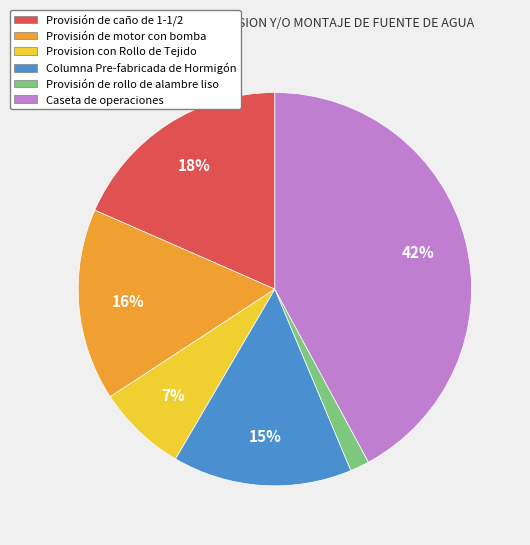

Do Provisión de motor con bomba and Provisión de rollo de alambre liso together represent more than half of the pie?

No